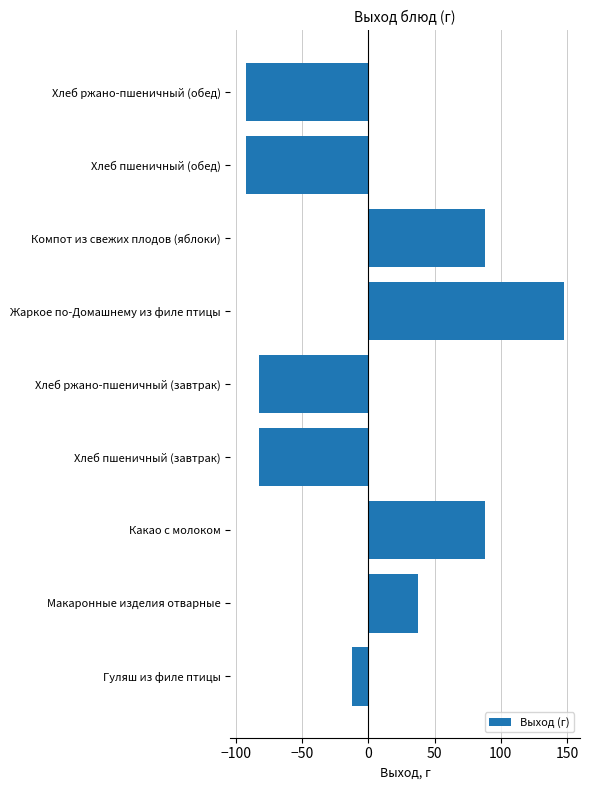

The chart shows a value of -145.0 at Хлеб ржано-пшеничный (обед). True or false?

False